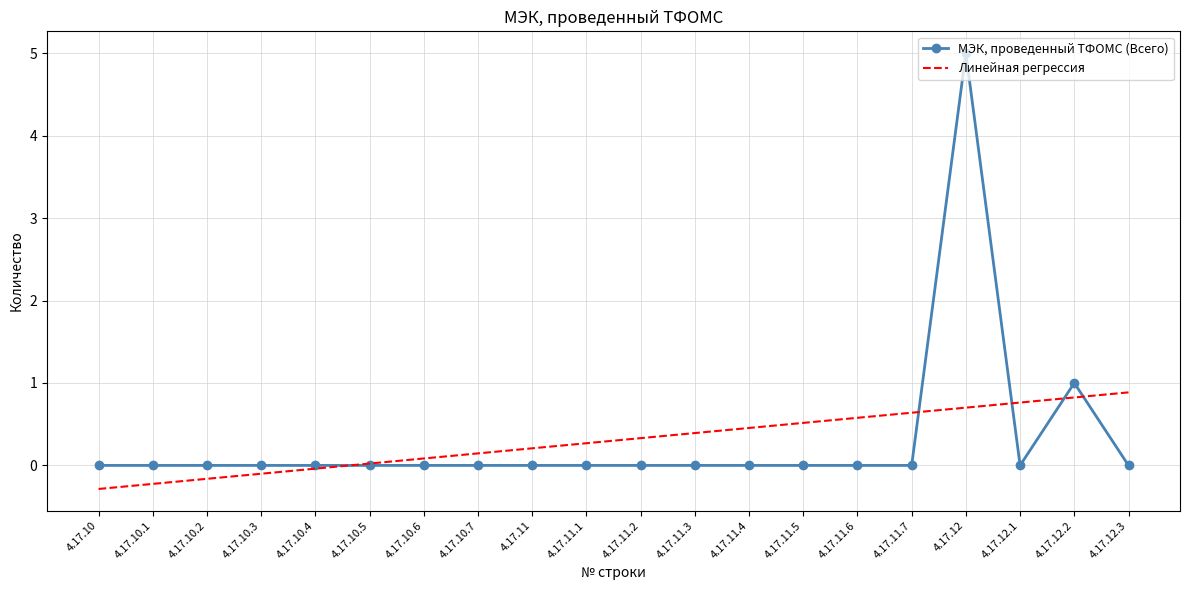

Rank the series at 4.17.12.2 from lowest to highest value.

Линейная регрессия, МЭК, проведенный ТФОМС (Всего)